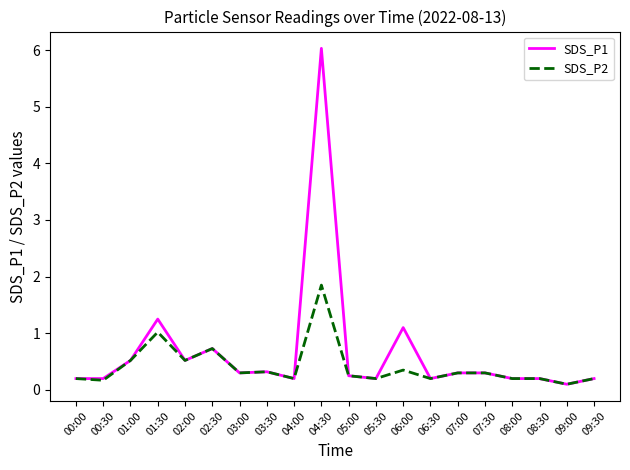

Rank the series by their maximum value, from highest to lowest.

SDS_P1, SDS_P2